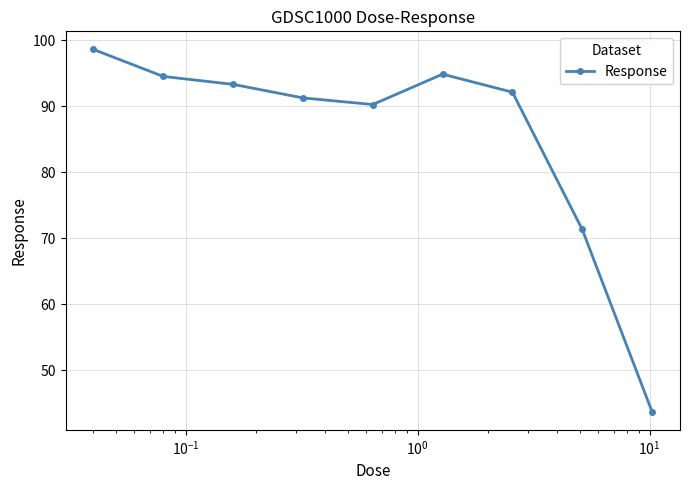

What is the difference between the maximum and minimum values?

54.9